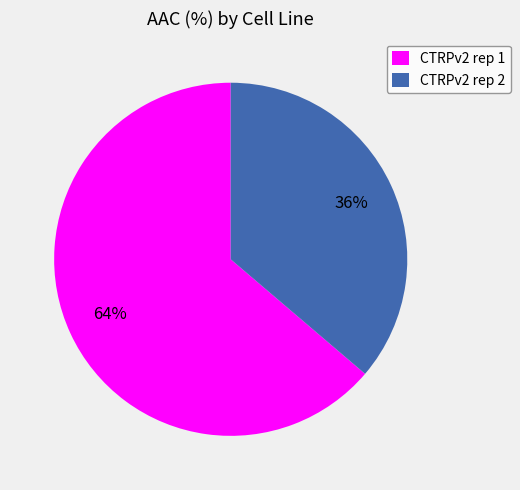

Approximately how many times larger is the value at CTRPv2 rep 1 compared to CTRPv2 rep 2?

1.8